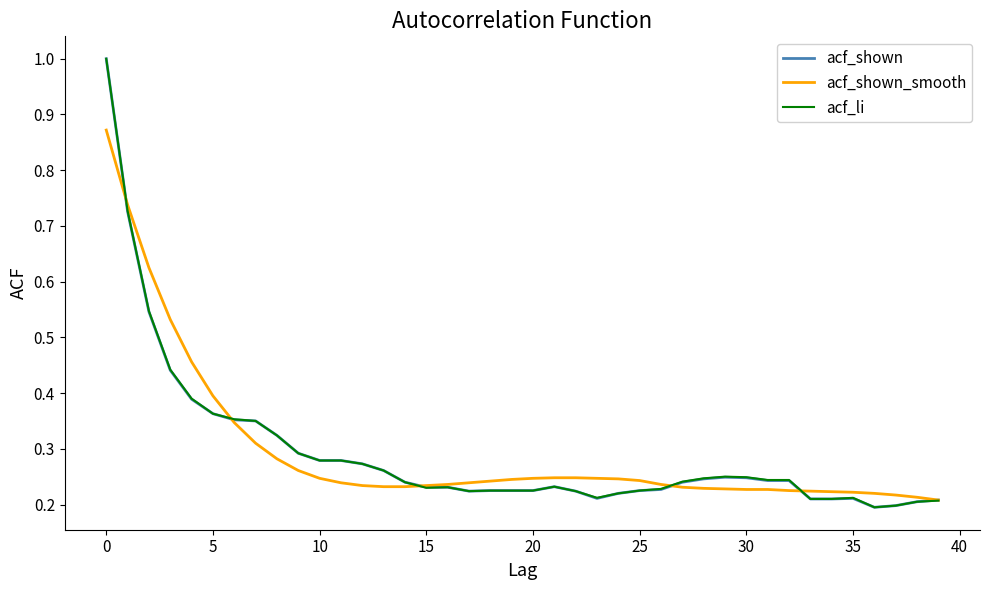

What is the greatest value displayed?

1.0